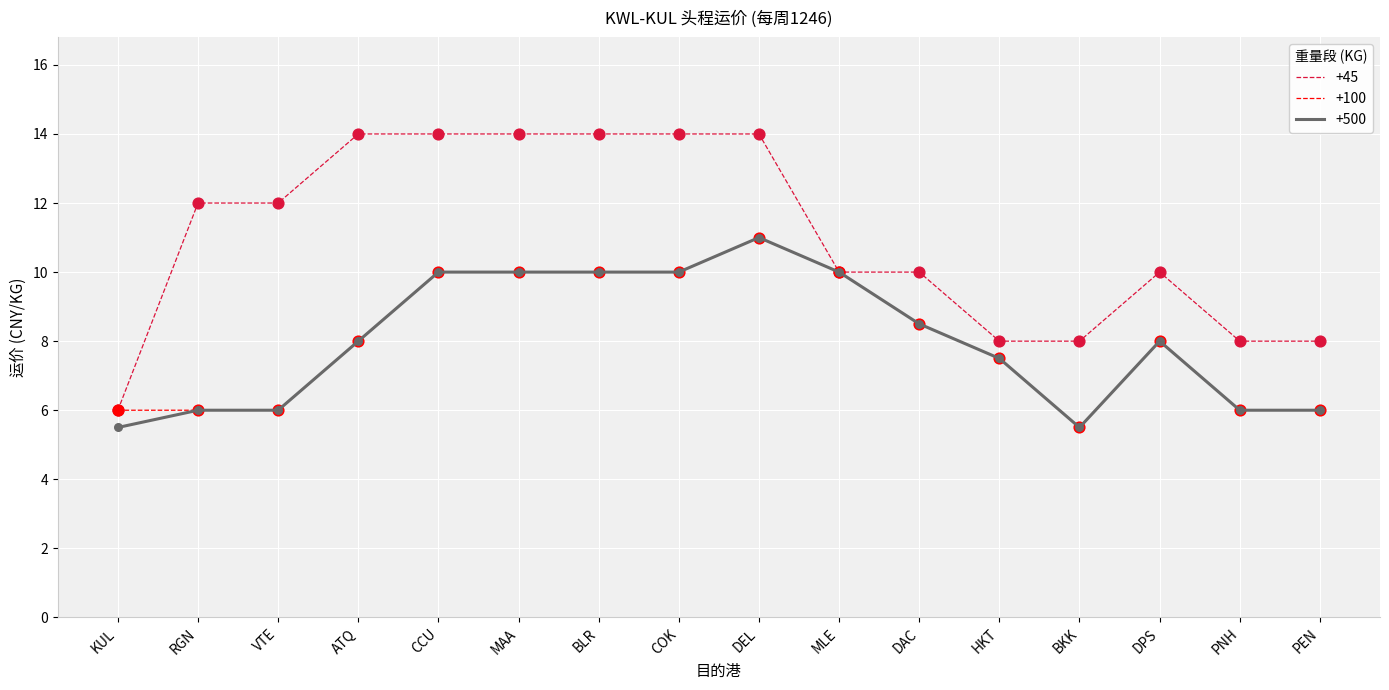

Is the value of +500 at HKT greater than the value of +45 at MLE?

No